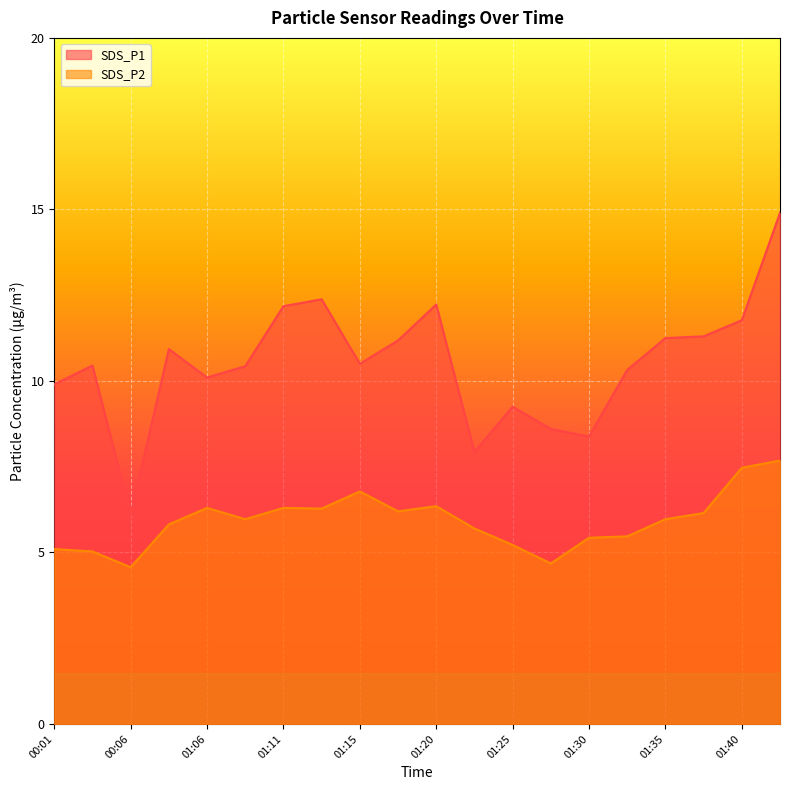

What is the average value of the SDS_P1 series?

10.5